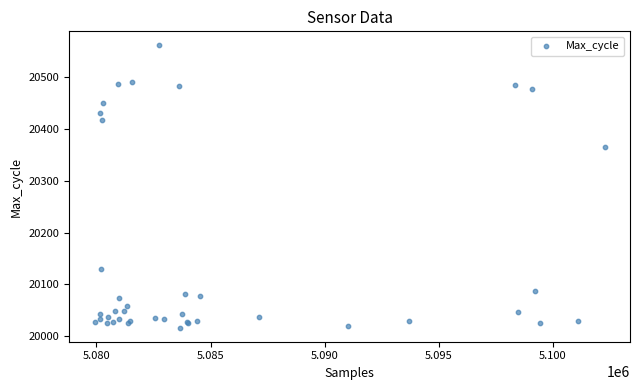

What Y value in the scatter plot is closest to 20289?

20366